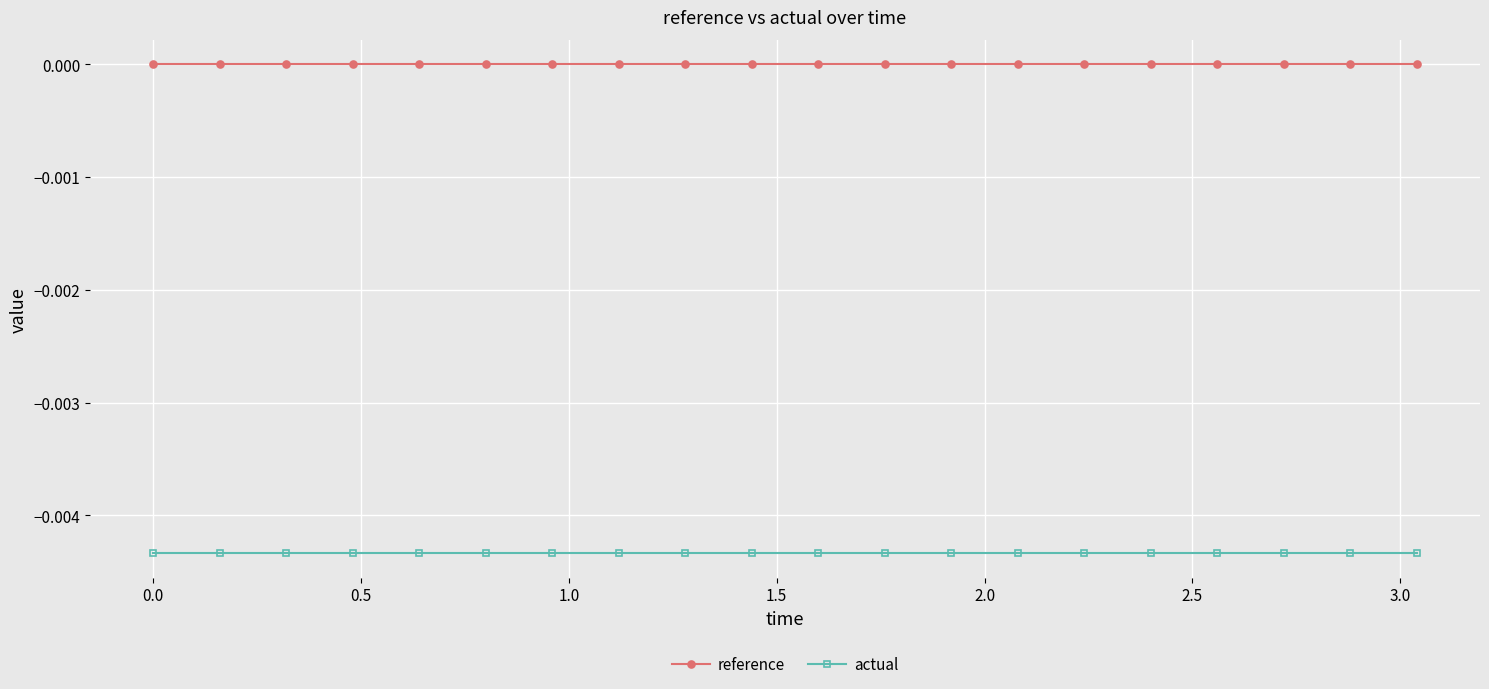

Which series has the largest total across all categories?

reference